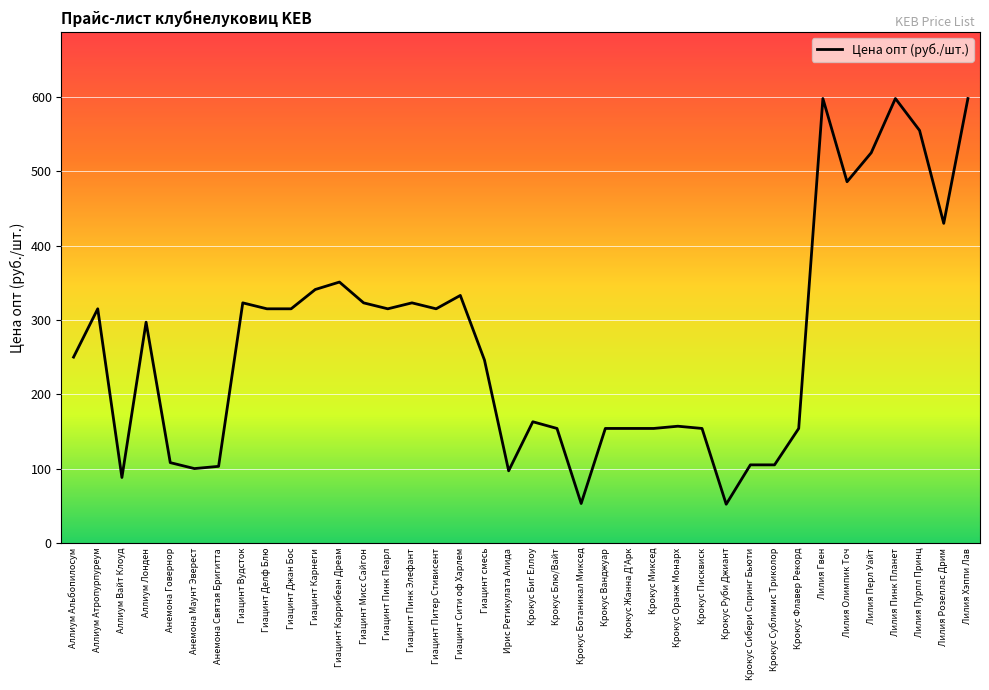

What position from the left is Крокус Сибери Спринг Бьюти?

29